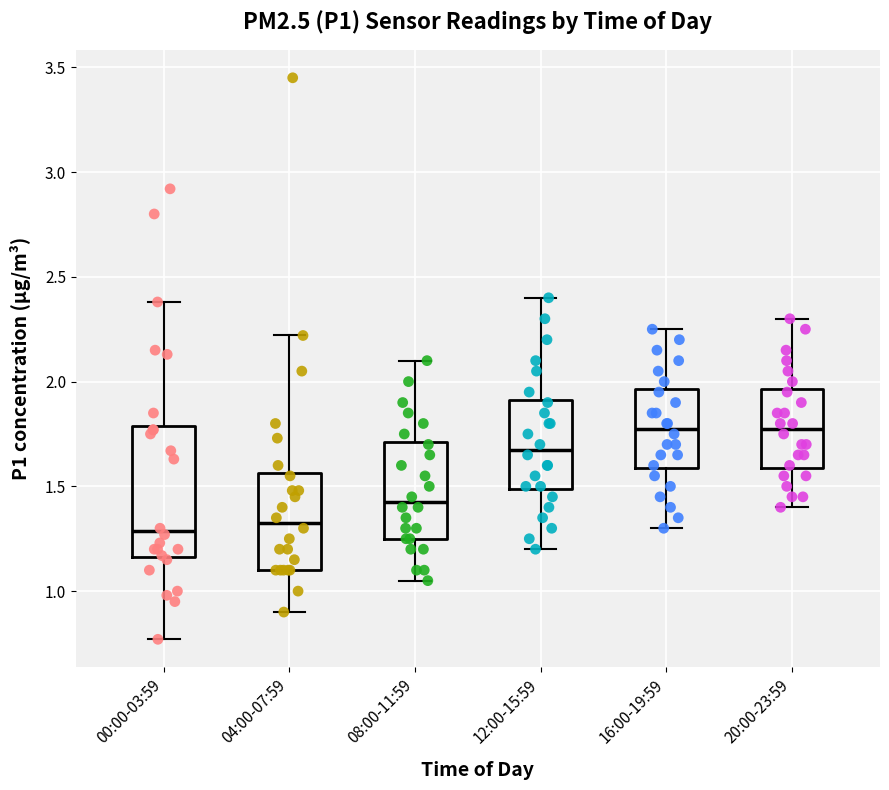

Where is the upper edge of the box for 04:00-07:59 on the y-axis? The values are not printed on the chart, so give them approximately, as read against the axis.

1.55